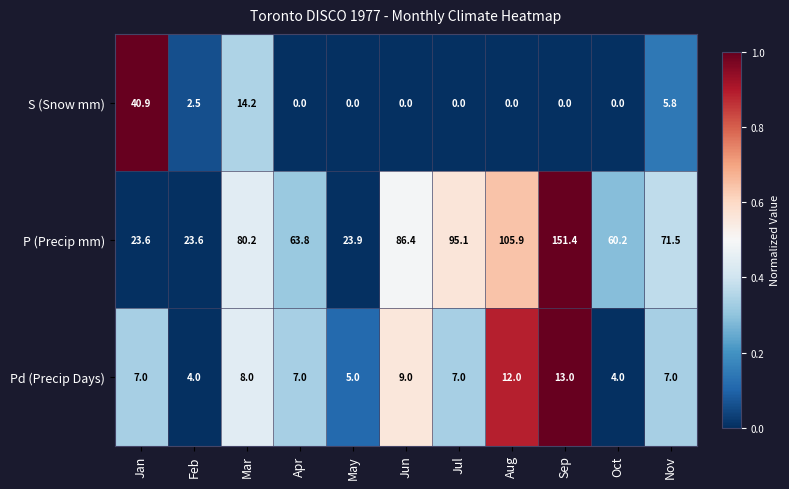

Rank the series at Apr from highest to lowest value.

P (Precip mm), Pd (Precip Days), S (Snow mm)